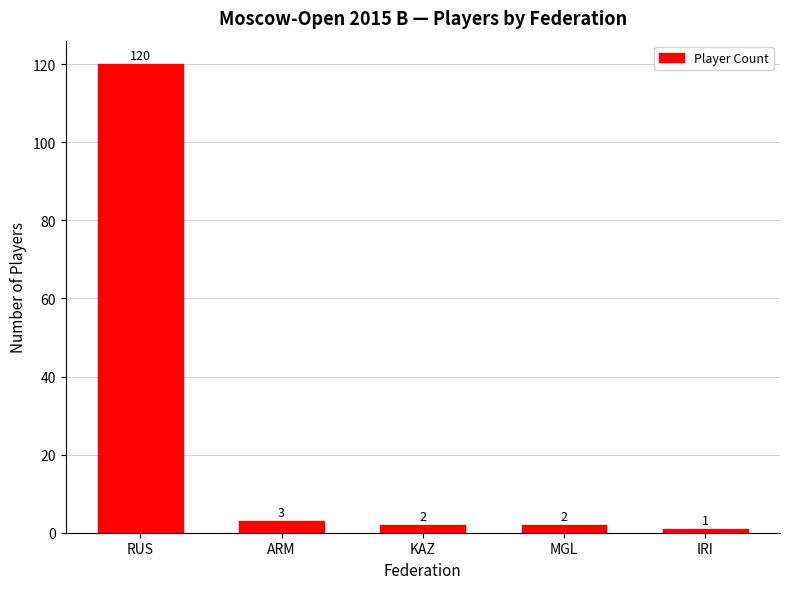

Reading left to right, transcribe all the data shown in this chart.

RUS=120	ARM=3	KAZ=2	MGL=2	IRI=1